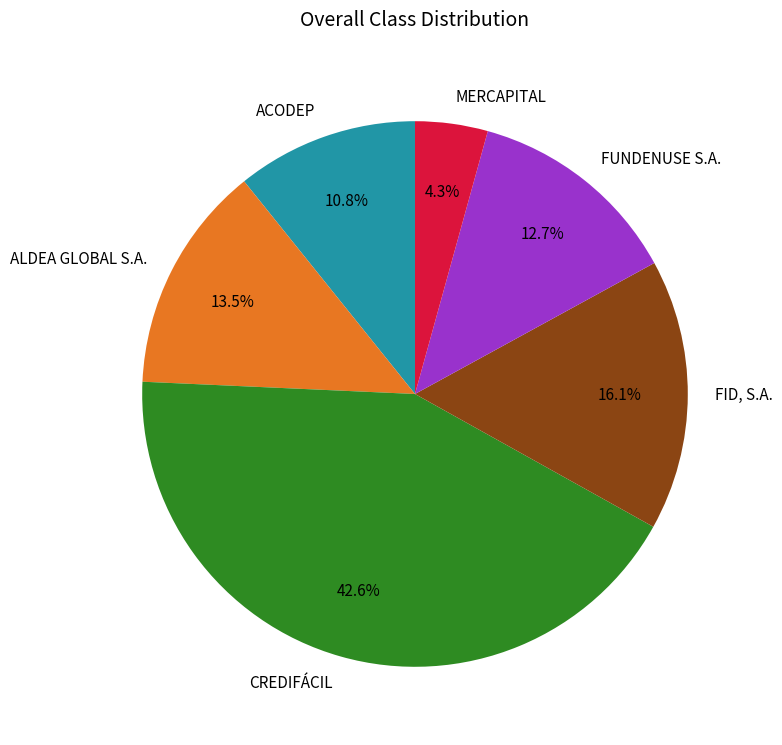

What is the smallest slice in the pie chart?

MERCAPITAL